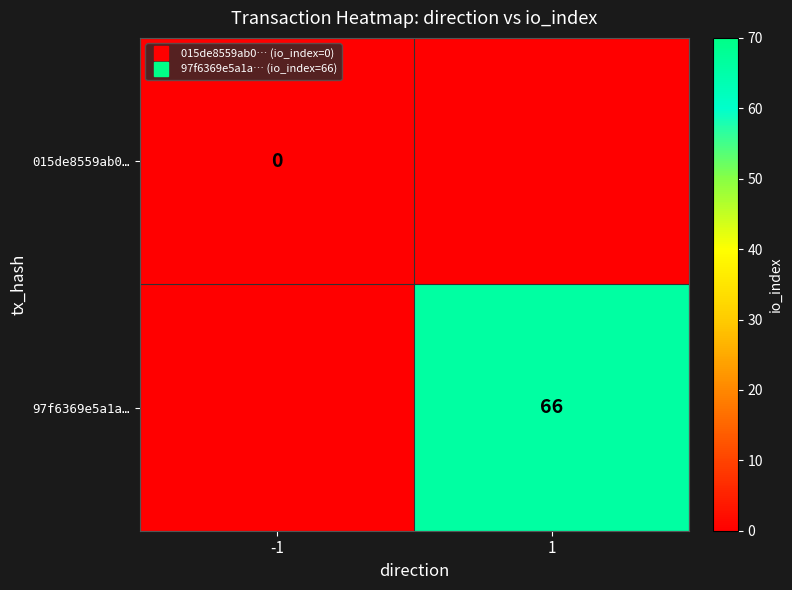

Rank the series by their maximum value, from highest to lowest.

97f6369e5a1a…, 015de8559ab0…